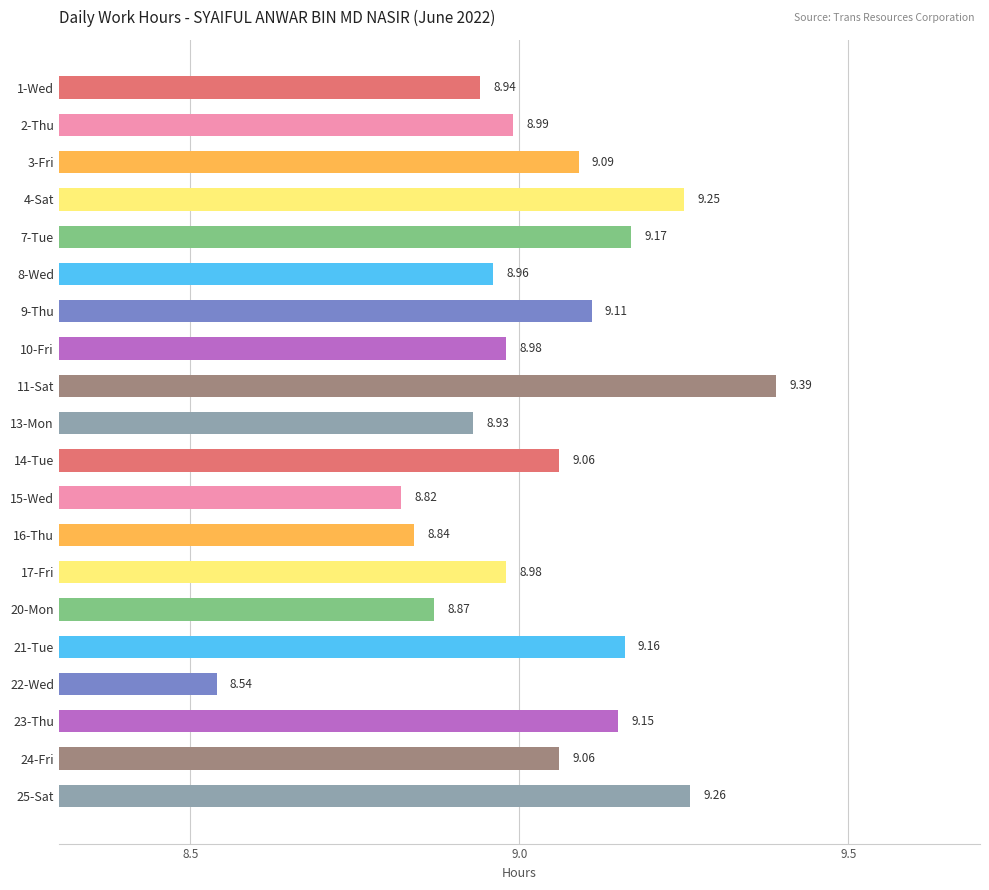

What is the sum of the values at 20-Mon and 3-Fri?

18.0